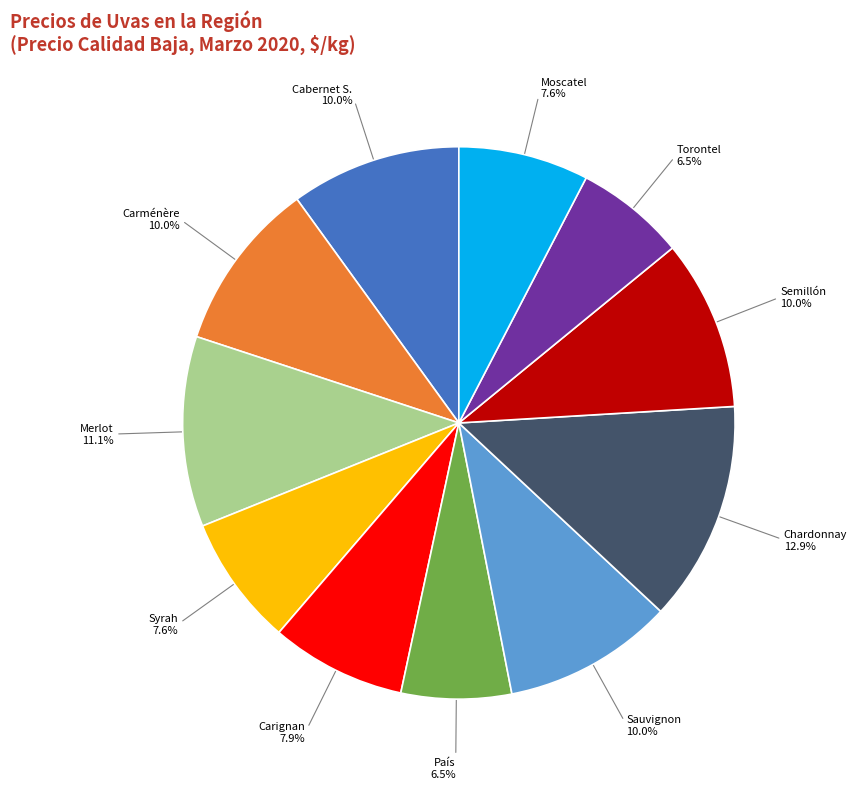

Does any single category account for the majority?

No